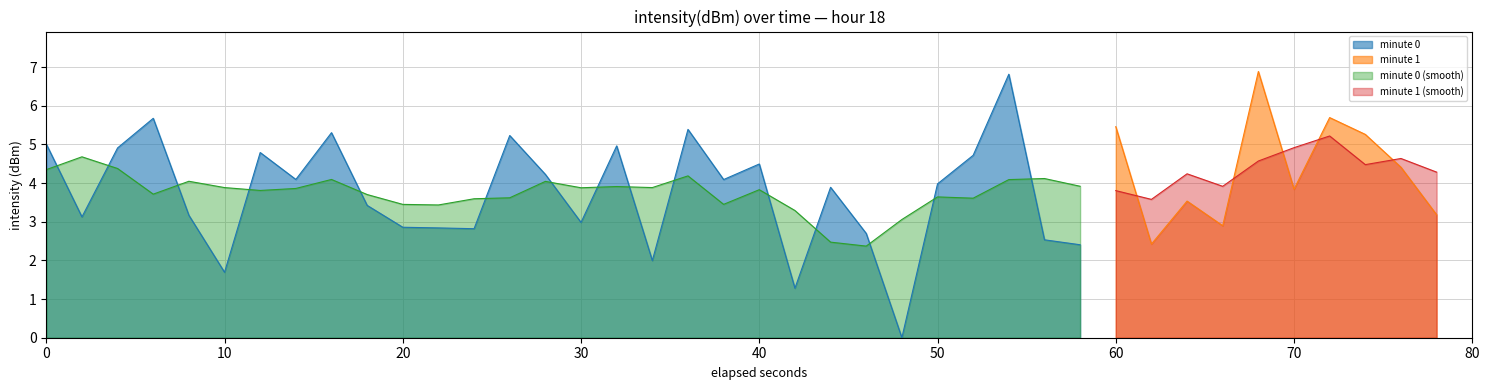

Is it true that minute 0 (smooth) equals 4.3 at 0?

True